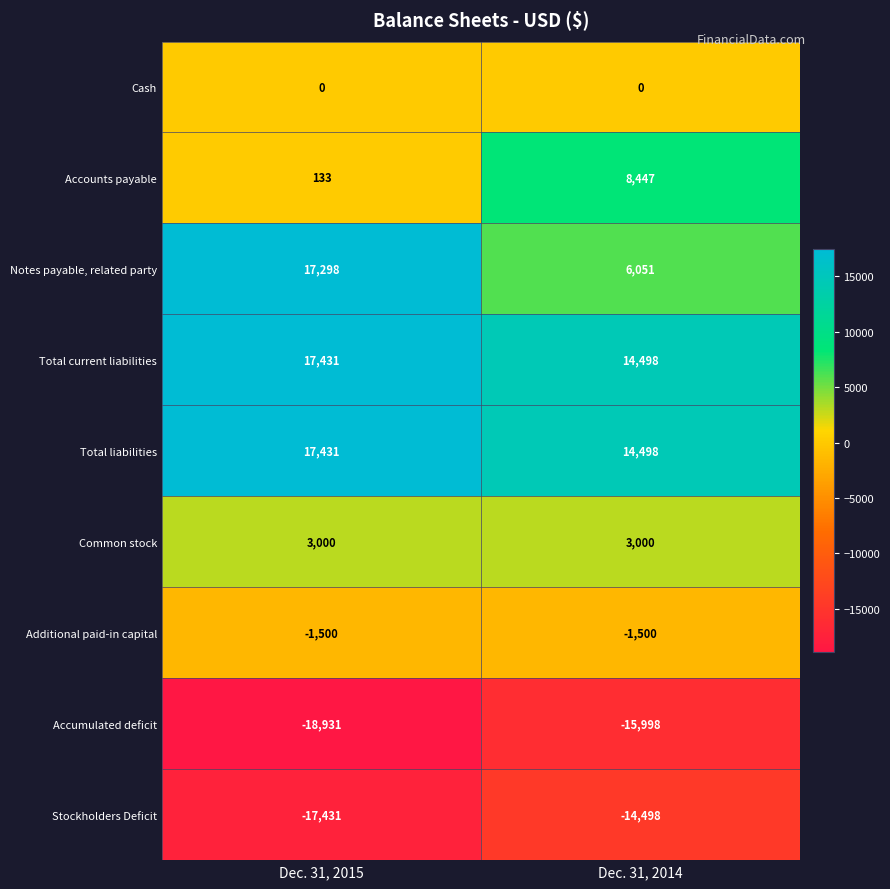

What is the minimum value shown in the chart?

-18931